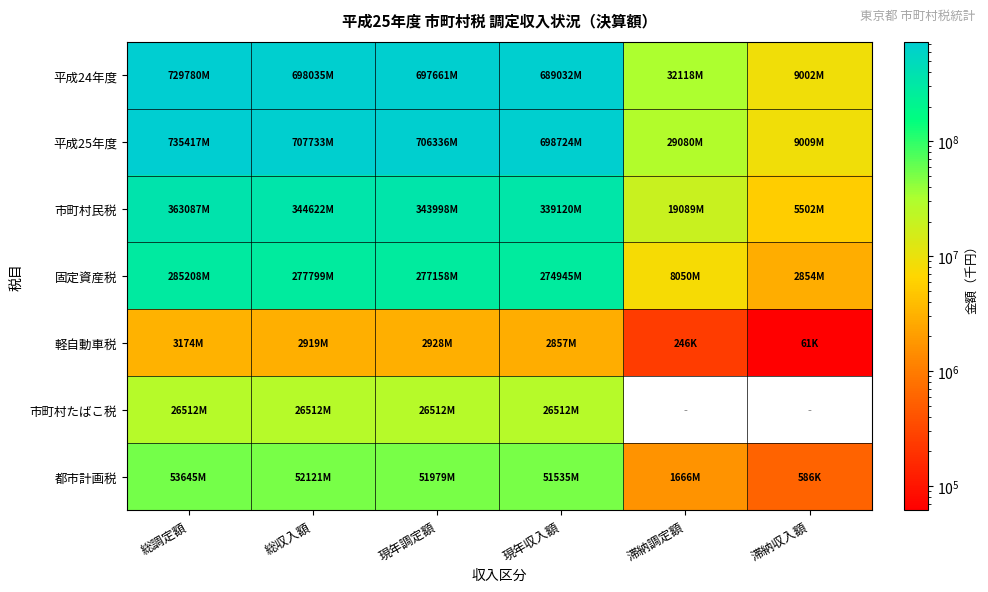

Between 総調定額 and 現年収入額, which is larger?

総調定額